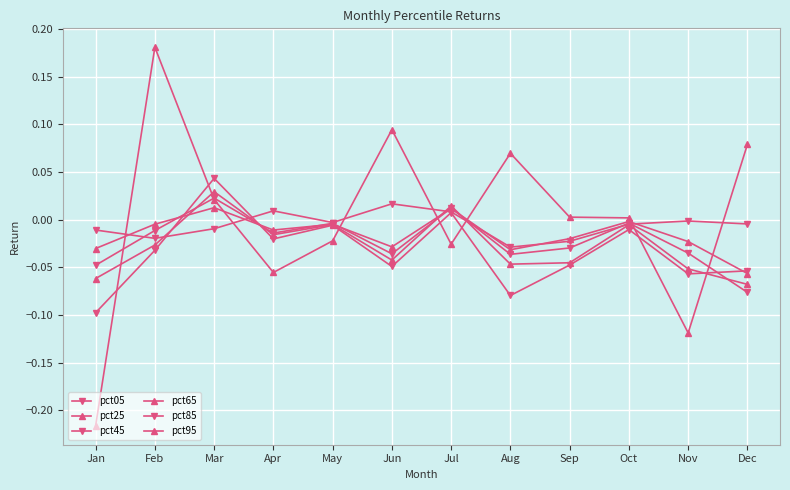

How many data points in pct95 are above 0?

7